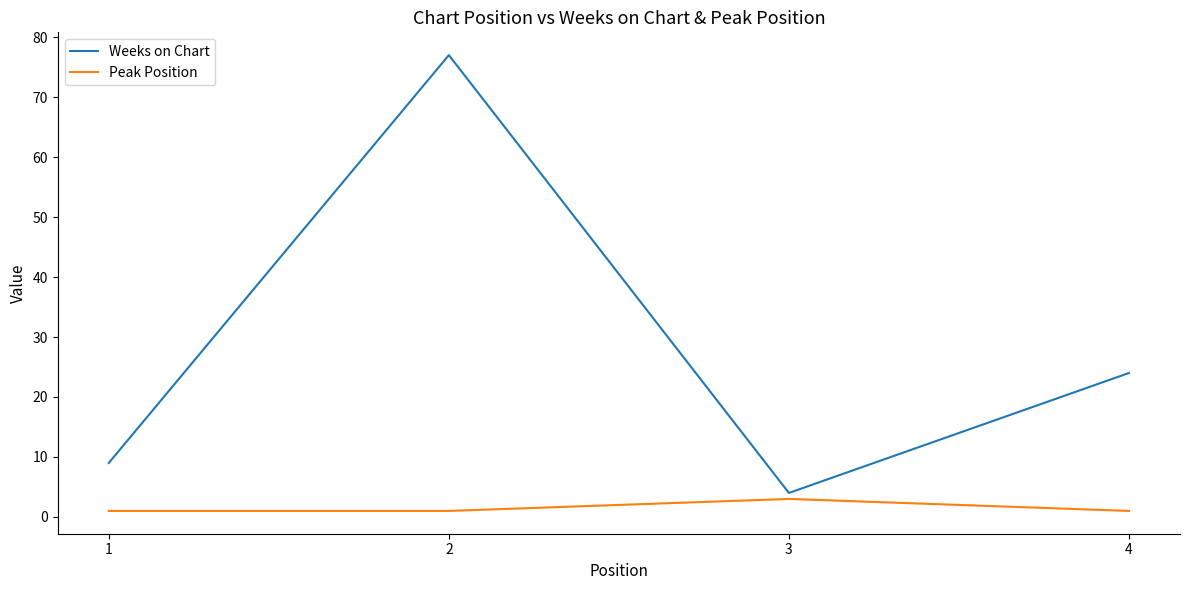

Is this an area chart (filled region under the line)?

No